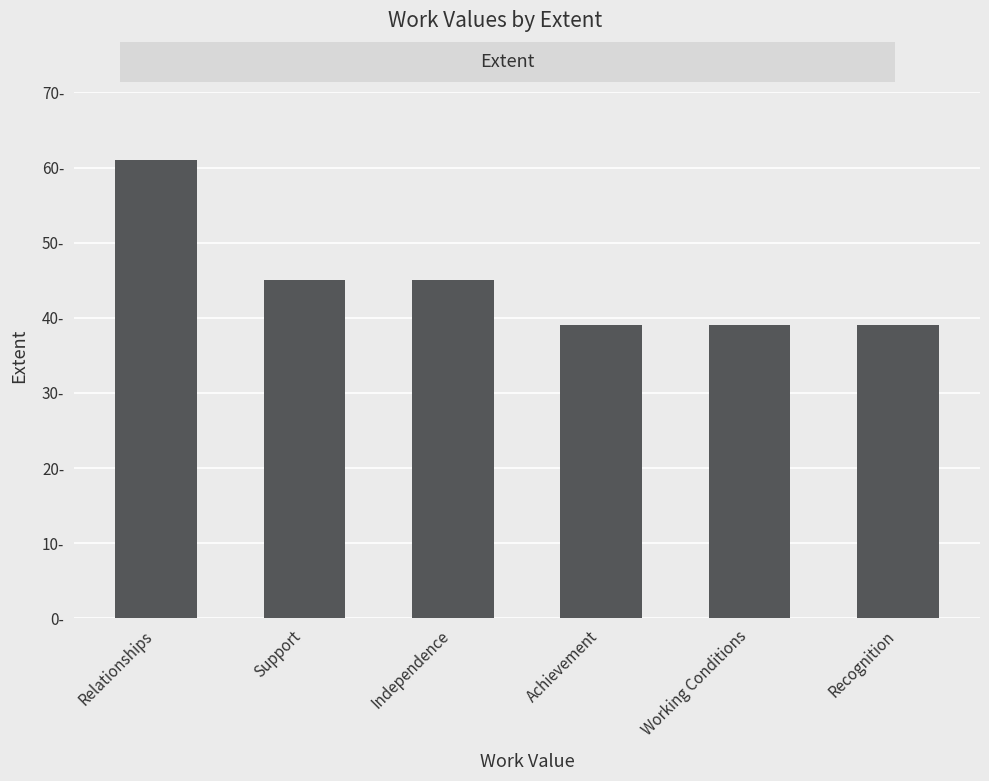

Reading left to right, what are all the values shown in this chart?

Relationships=61	Support=45	Independence=45	Achievement=39	Working Conditions=39	Recognition=39